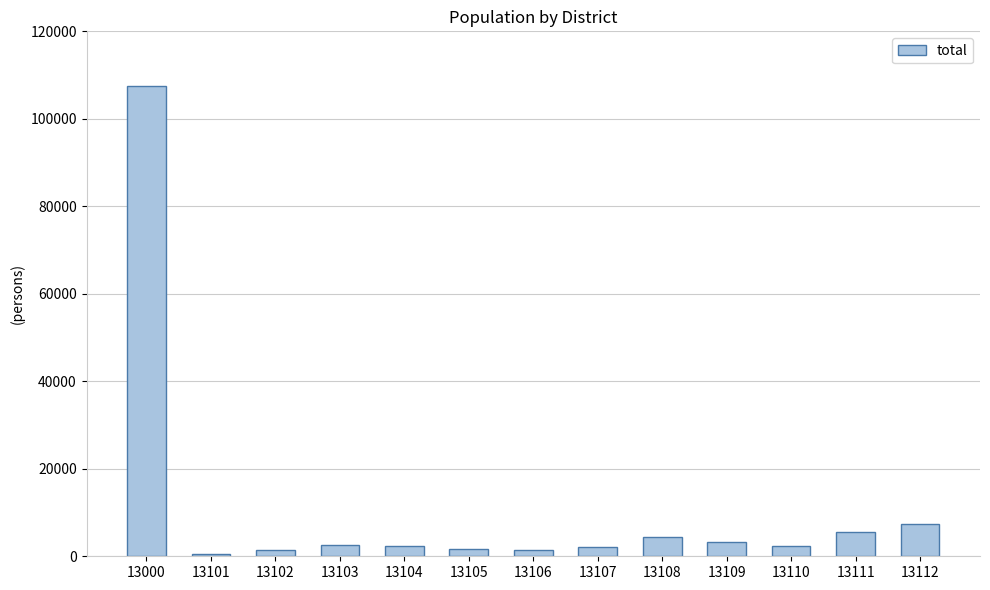

Which has a higher value, 13108 or 13104?

13108